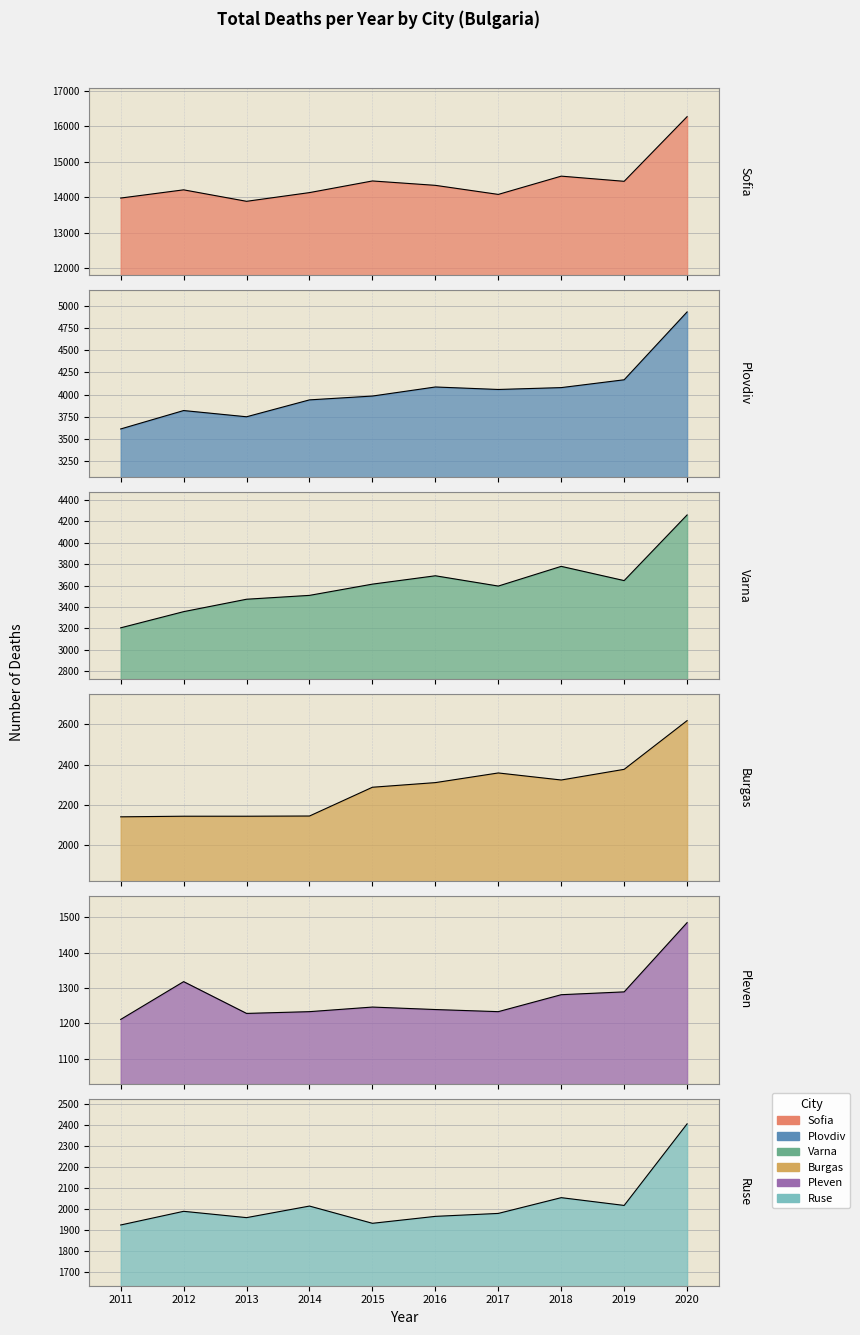

What are all the series names shown in the legend?

Sofia, Plovdiv, Varna, Burgas, Pleven, Ruse